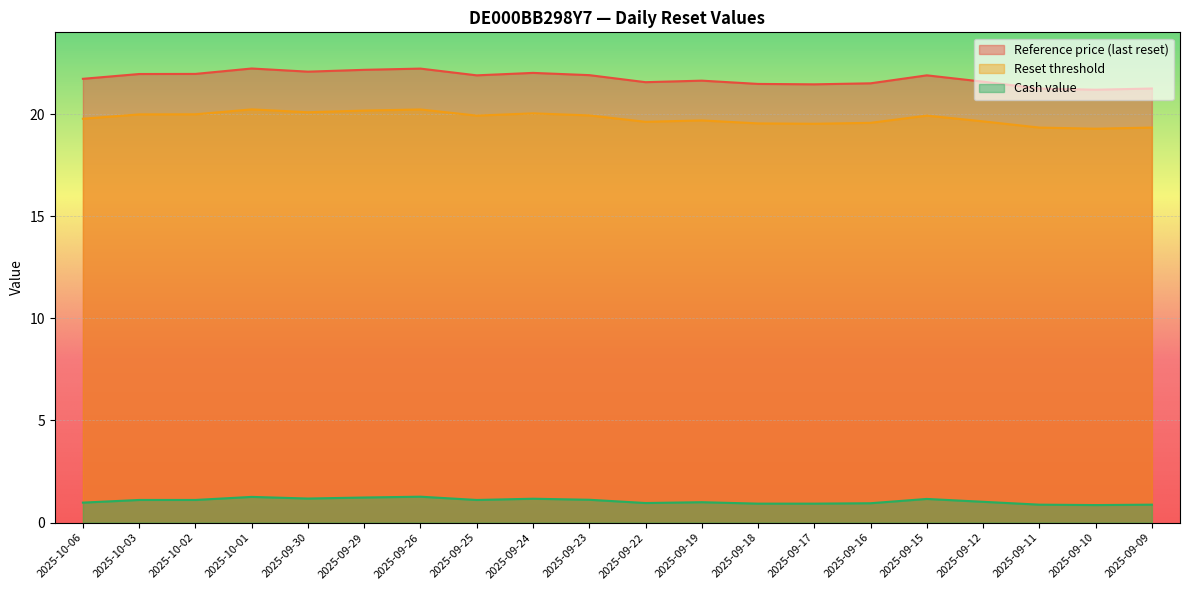

What is the average value of the Reset threshold series?

19.8